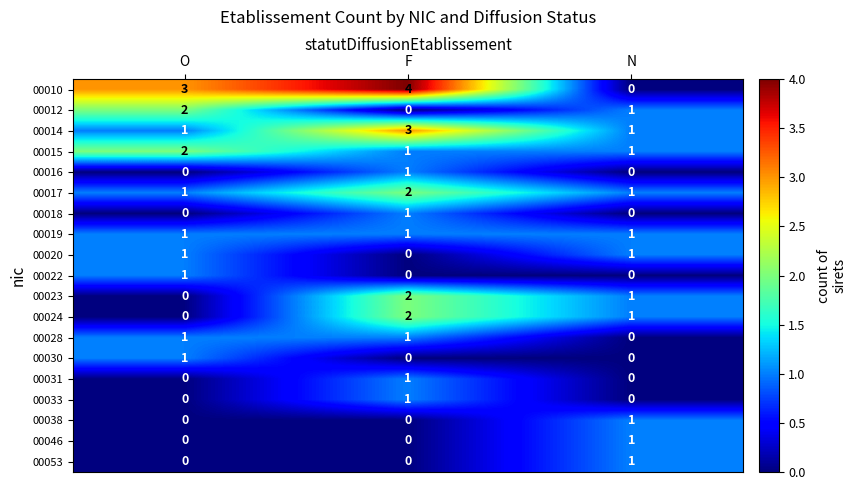

At which label is 00028 closest to 0?

N